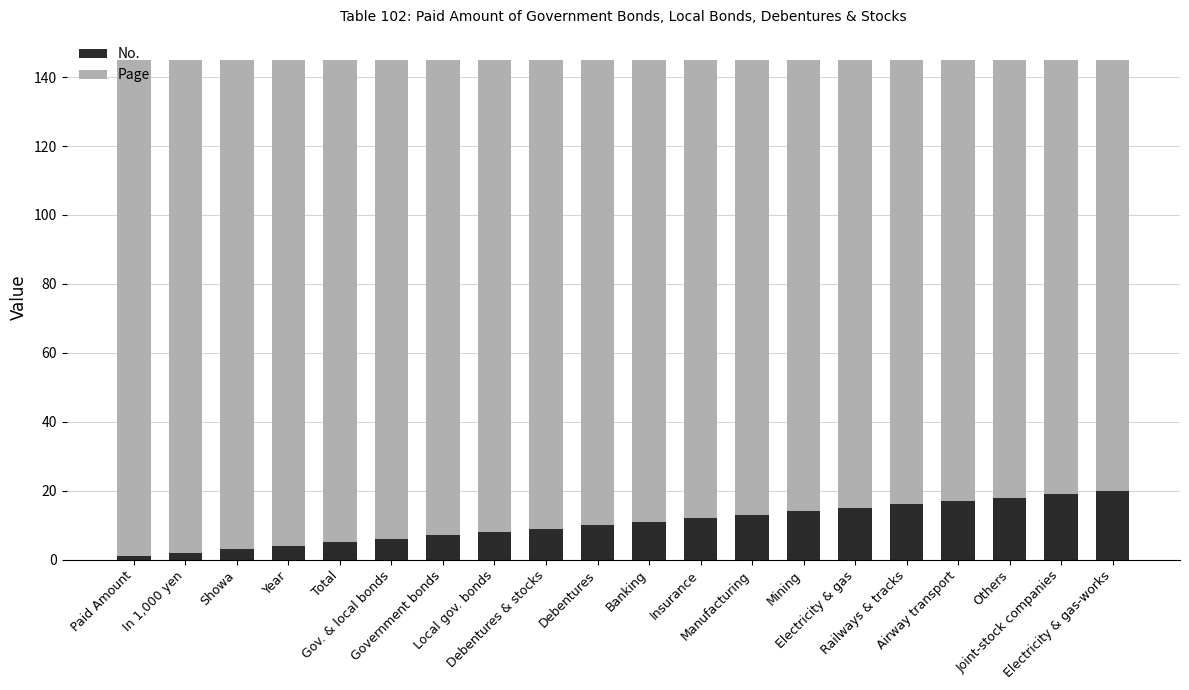

What is the difference between the maximum and minimum values in the No. series?

19